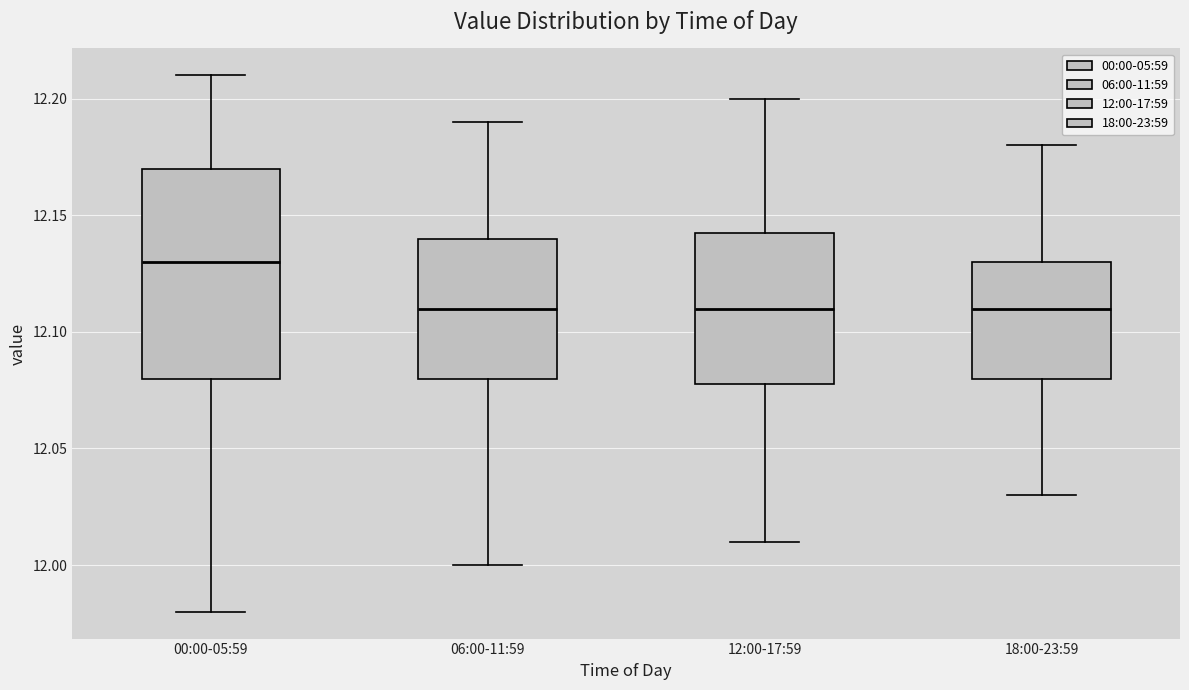

Reading left to right, read every box against the y-axis: the position of its median line, the range the box covers, and the ends of its whiskers. The values are not printed on the chart, so give them approximately, as read against the axis.

00:00-05:59: median 12.130, box 12.080 to 12.170, whiskers 11.980 to 12.210
06:00-11:59: median 12.110, box 12.080 to 12.140, whiskers 12.000 to 12.190
12:00-17:59: median 12.110, box 12.080 to 12.145, whiskers 12.010 to 12.200
18:00-23:59: median 12.110, box 12.080 to 12.130, whiskers 12.030 to 12.180